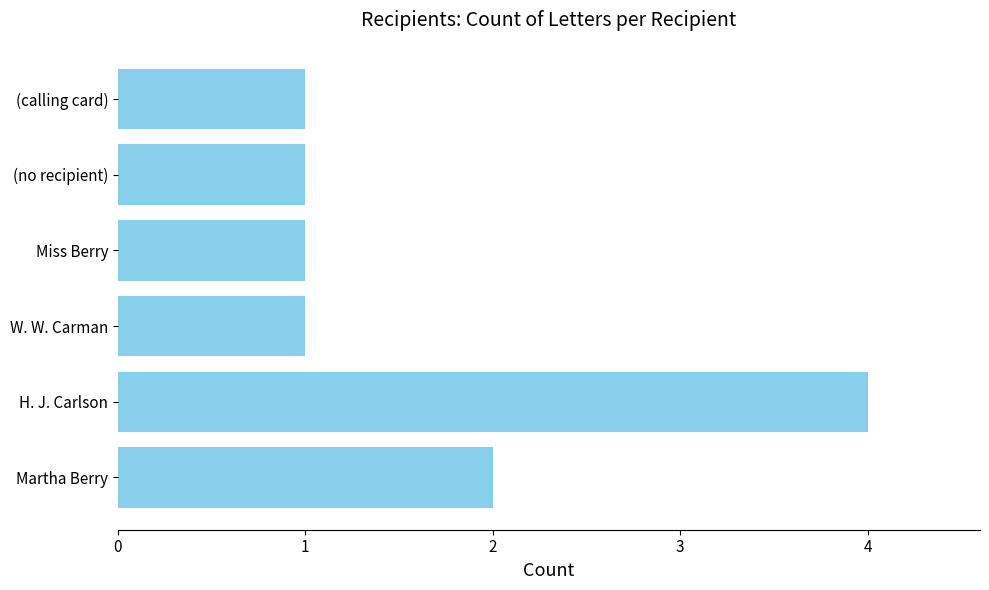

What is the difference between the maximum and second lowest values?

3